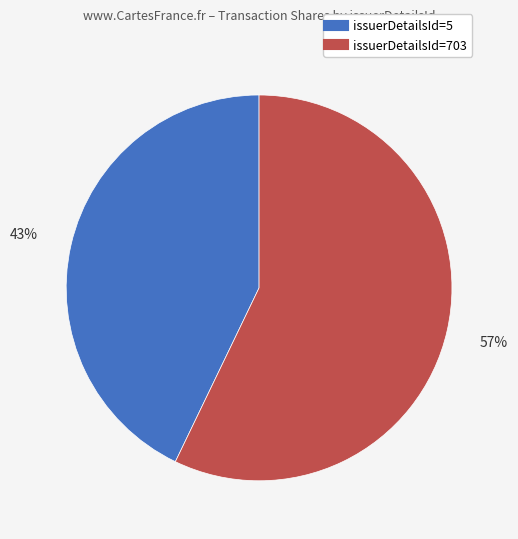

To the nearest percent, what is the average slice percentage?

50%